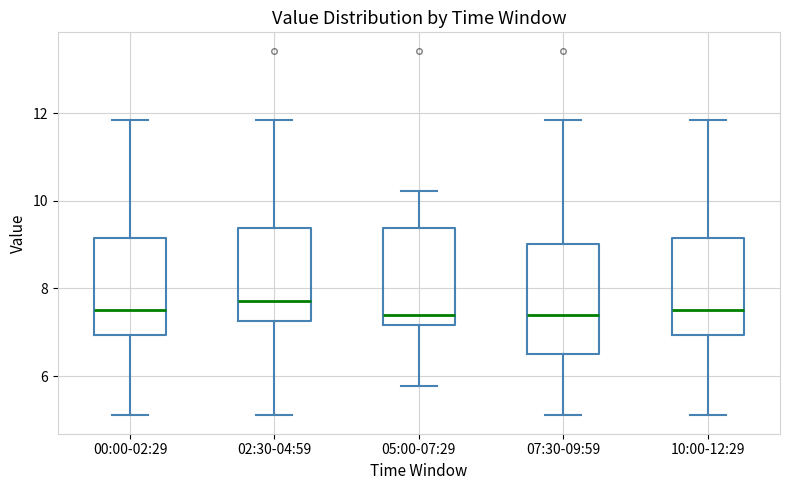

Reading left to right, transcribe this box plot: for each box, give where its median line is, the range the box spans, and where its two whiskers end, as read against the y-axis. The values are not printed on the chart, so give them approximately, as read against the axis.

00:00-02:29: median 7.6, box 7.0 to 9.2, whiskers 5.2 to 11.8
02:30-04:59: median 7.8, box 7.2 to 9.4, whiskers 5.2 to 11.8
05:00-07:29: median 7.4, box 7.2 to 9.4, whiskers 5.8 to 10.2
07:30-09:59: median 7.4, box 6.4 to 9.0, whiskers 5.2 to 11.8
10:00-12:29: median 7.6, box 7.0 to 9.2, whiskers 5.2 to 11.8